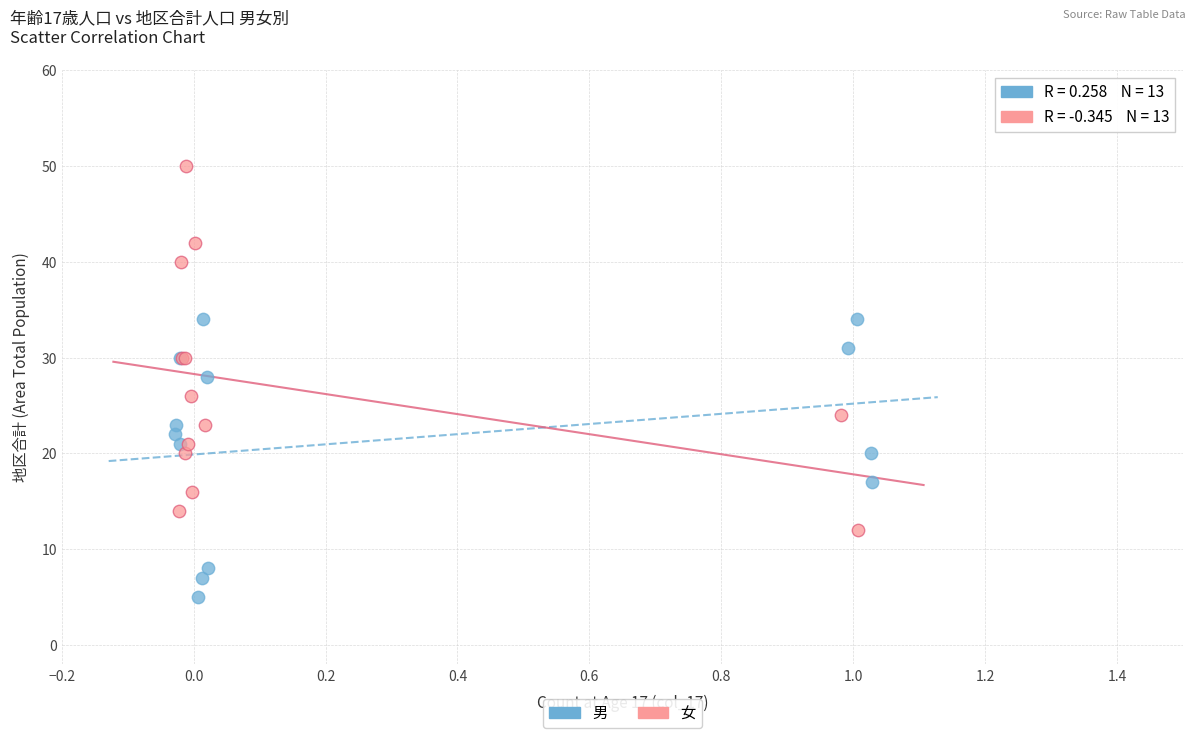

Which series has the widest spread of Y values?

女